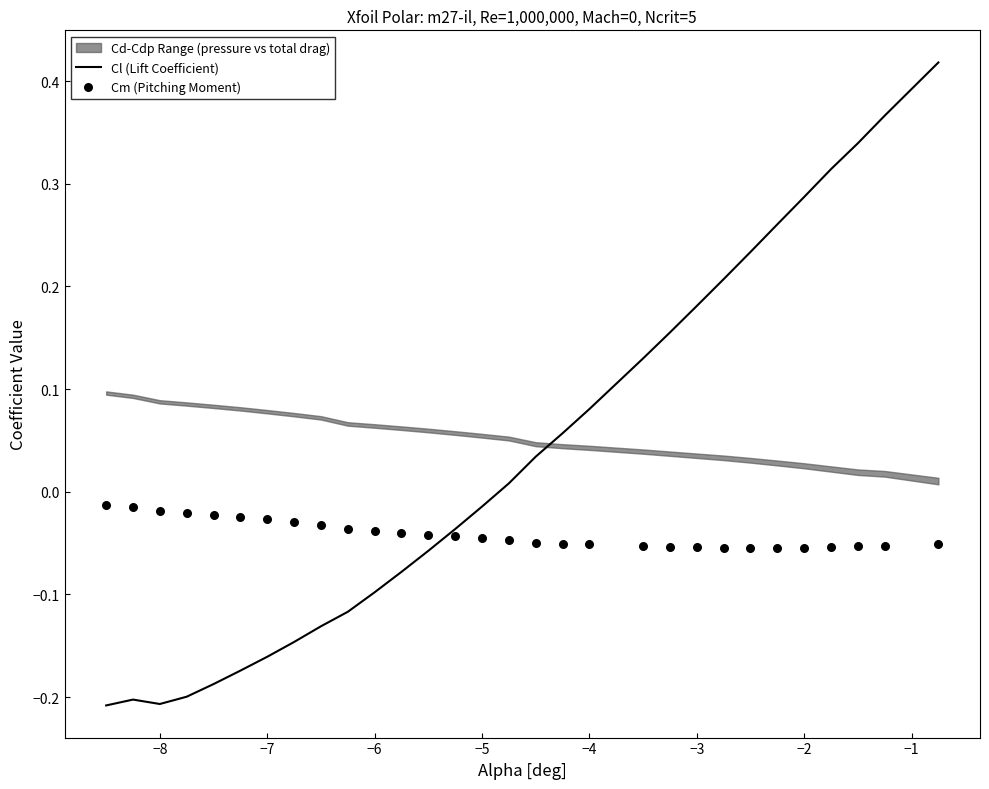

Which series has the largest total across all categories?

Cl (Lift Coefficient)